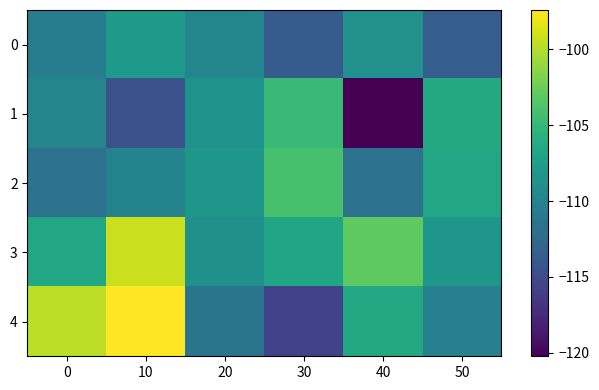

What is the minimum value shown in the chart?

-120.2